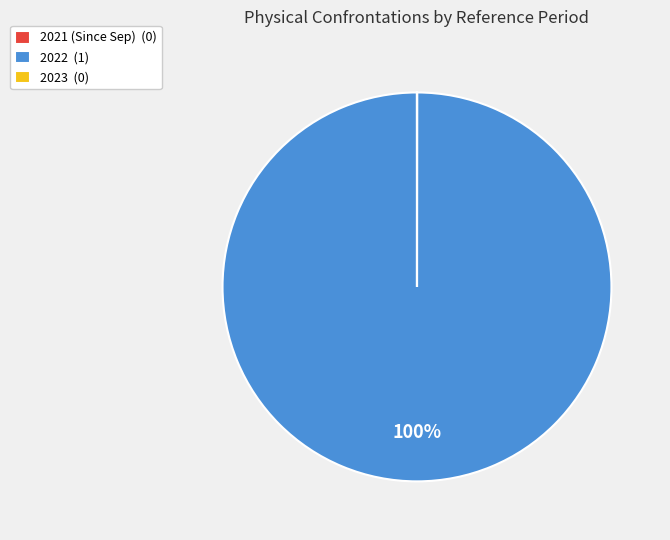

To the nearest percent, what portion does 2022 (1) represent?

100%